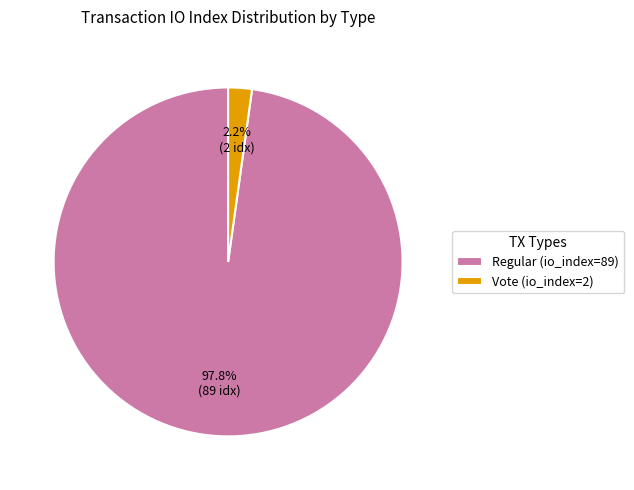

How many slices are in this pie chart?

2